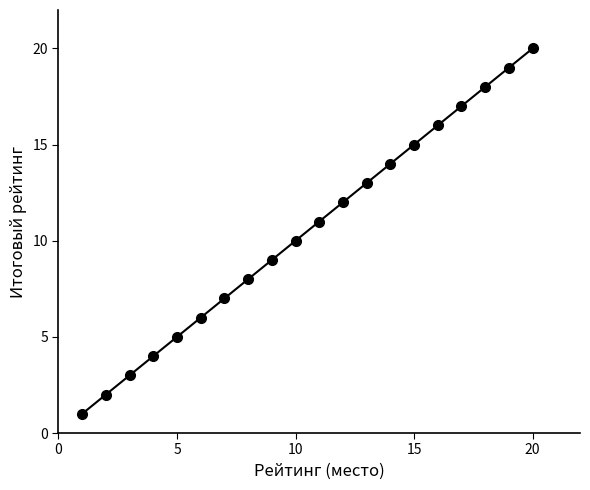

True or false: the data has more than 1 interior local peaks.

False